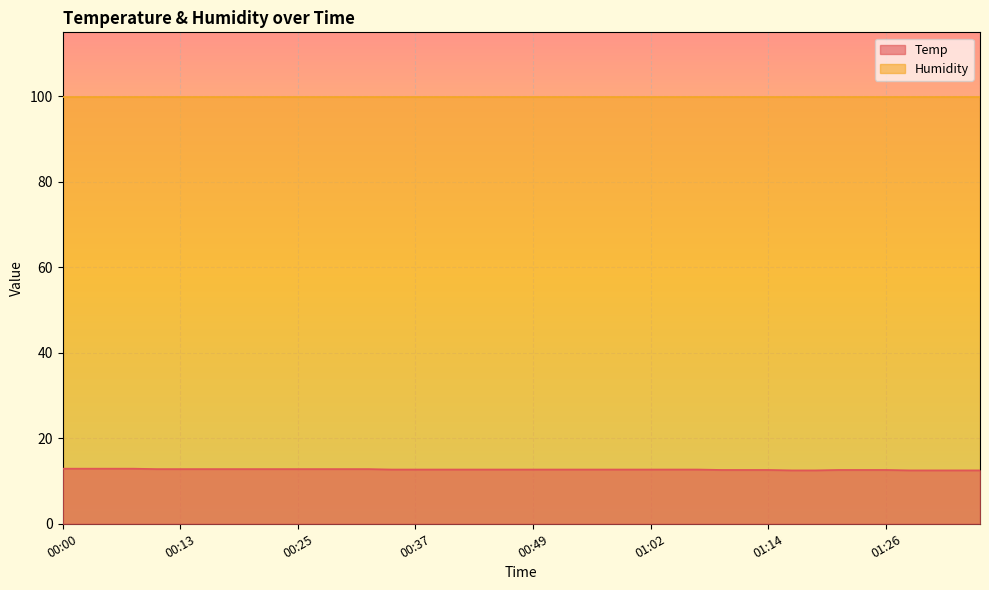

What is the label of the 29th point from the left?

01:09